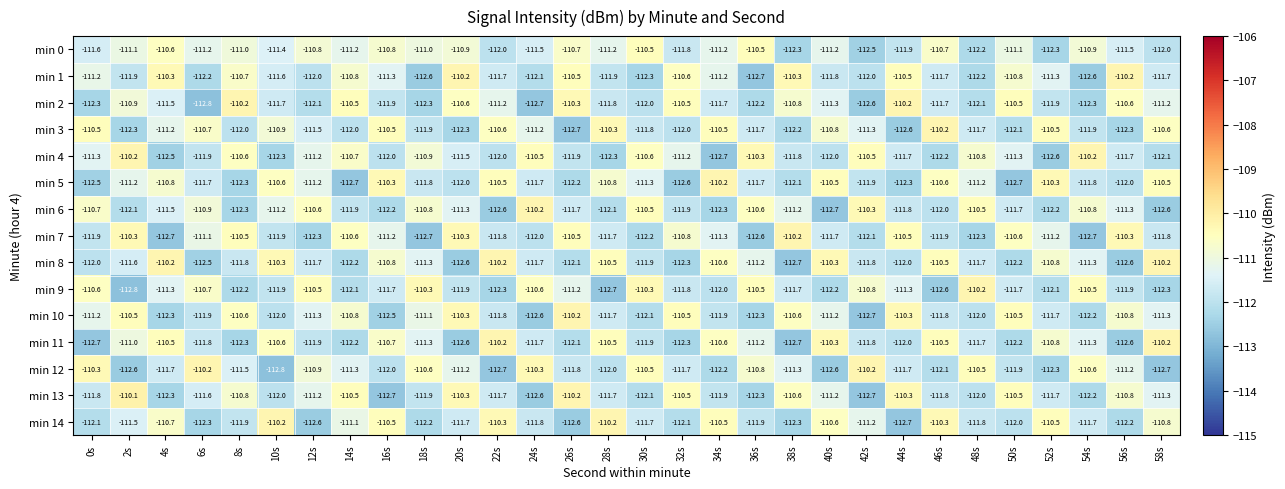

Is it true that min 8 equals -110.5 at 46s?

True